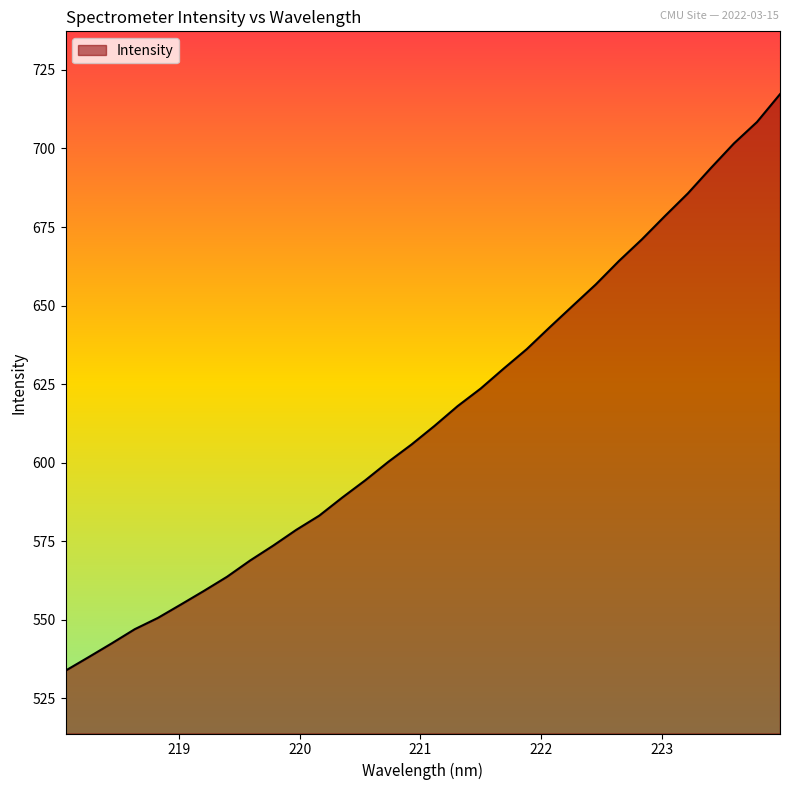

Does the chart have visible grid lines?

No